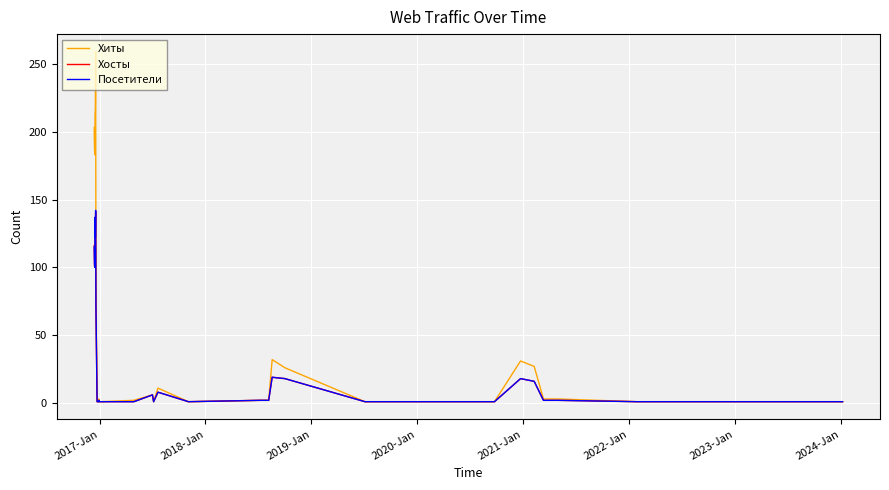

What is the greatest value displayed?

259